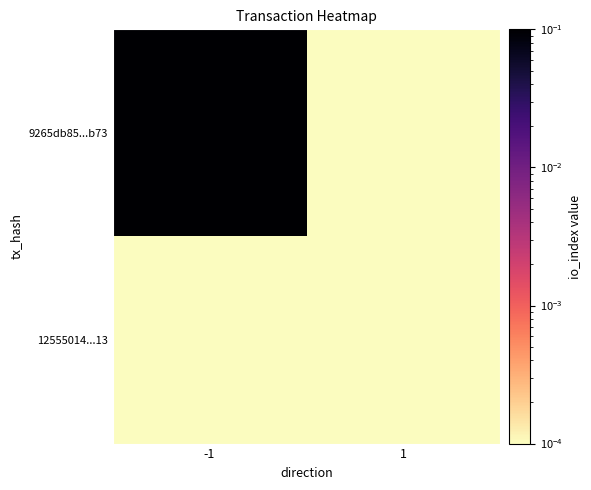

Between 1 and -1, which is larger?

-1